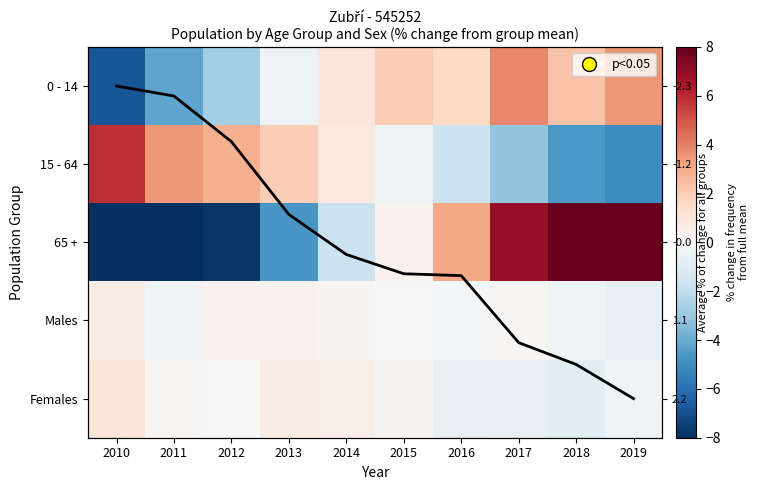

List the series in order of their peak value, lowest first.

Males, Females, 0 - 14, Average % change, 15 - 64, 65 +